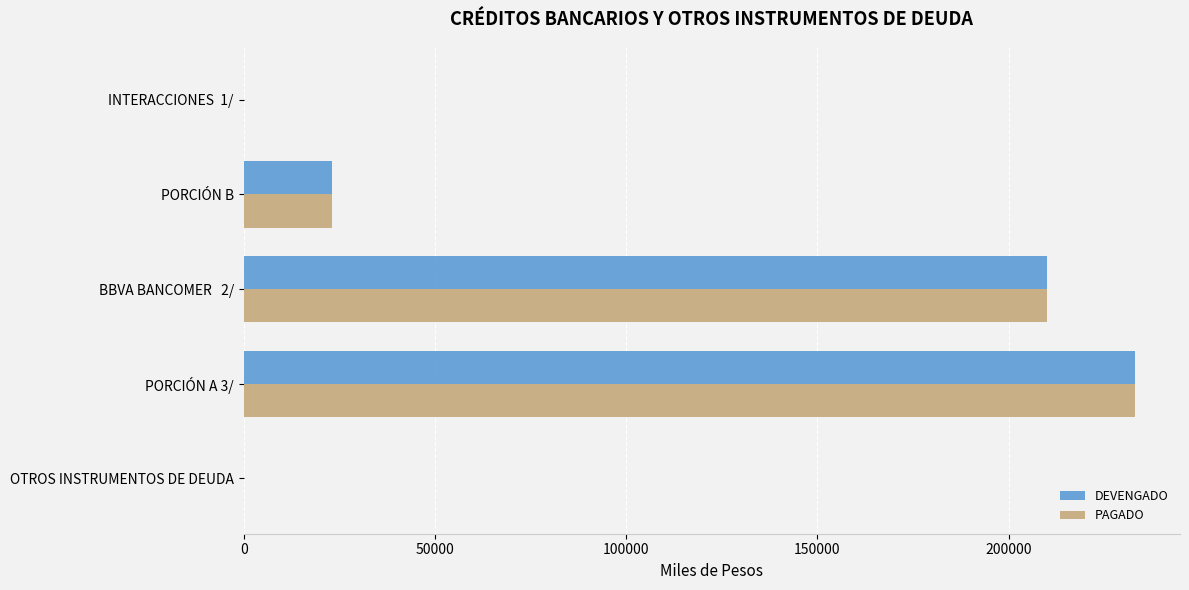

How many categories are shown in the chart?

5